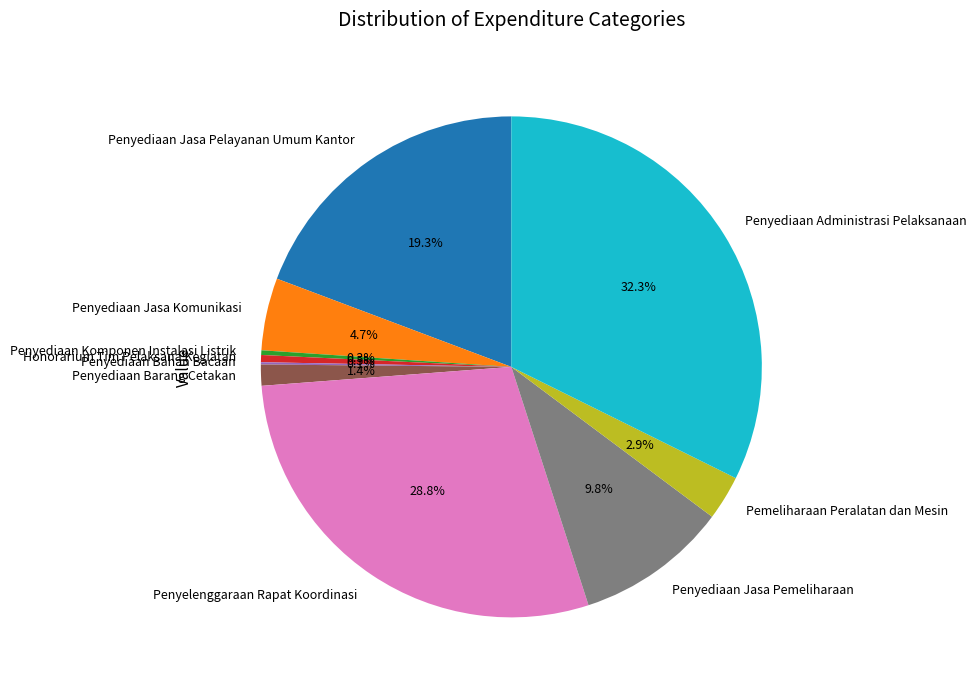

To the nearest percent, what is the average slice percentage?

10%